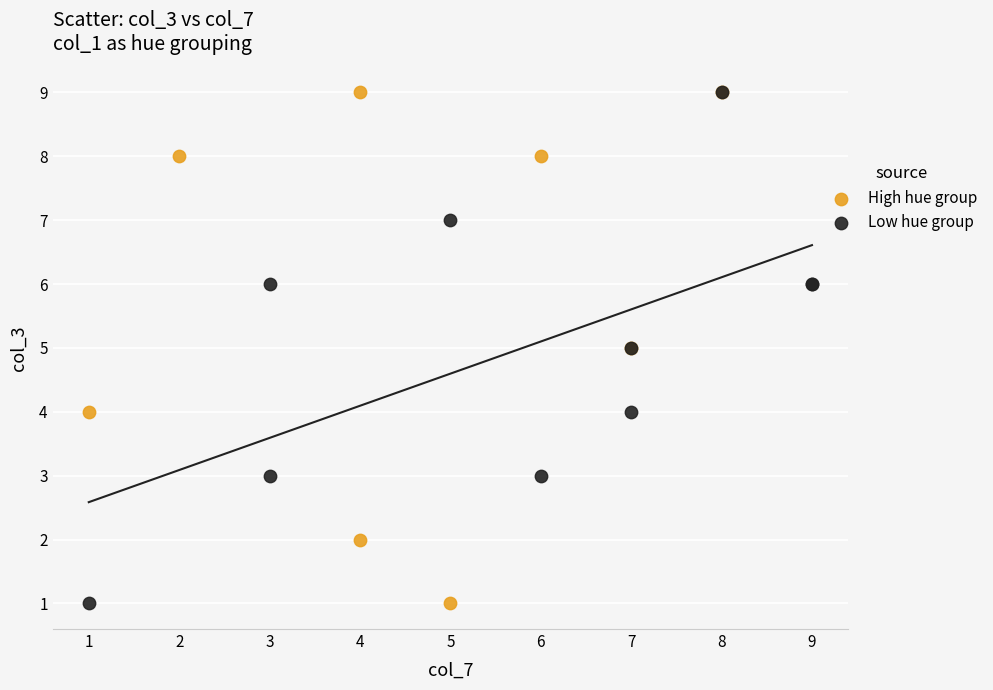

What are all the series names shown in the legend?

High hue group, Low hue group